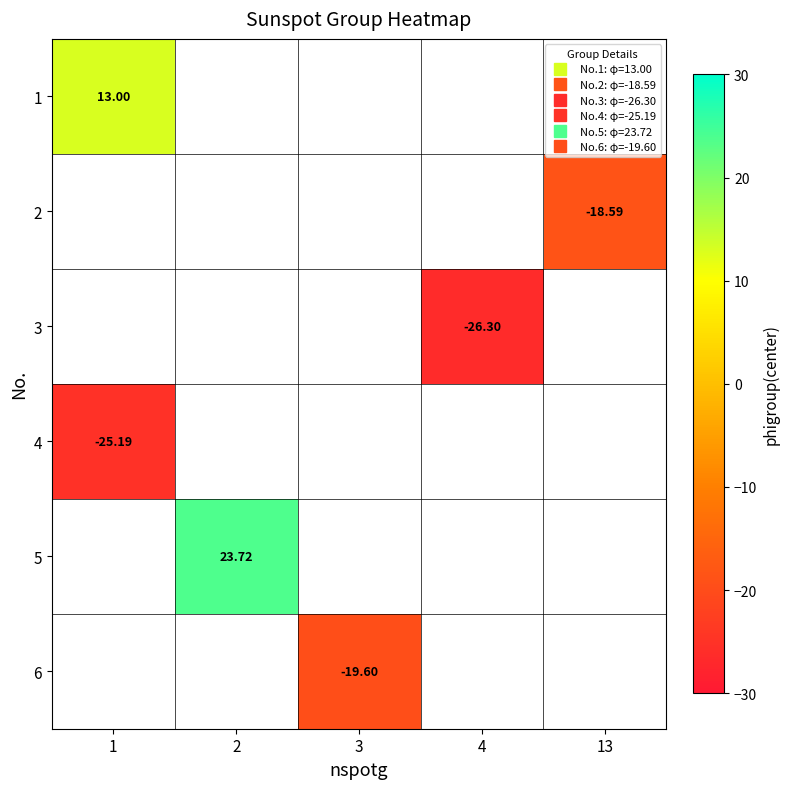

Where is 1 nearest to the value 12?

1